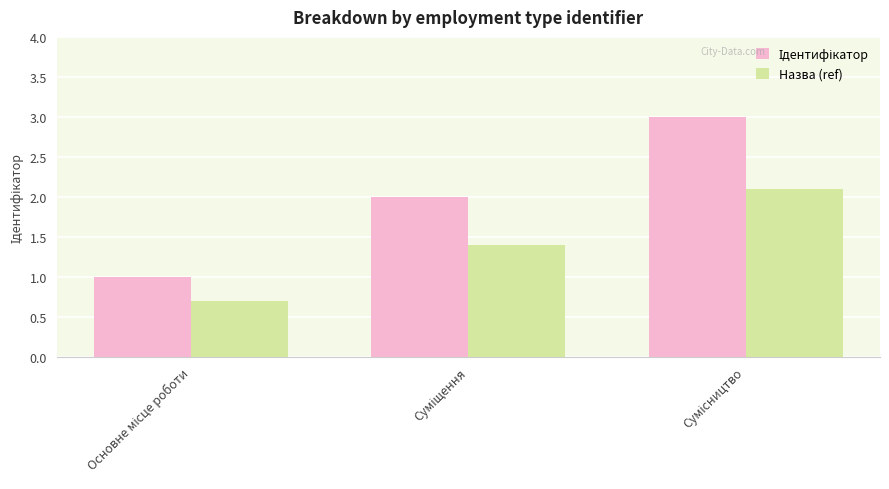

What is the sum of all Назва (ref) values?

4.2